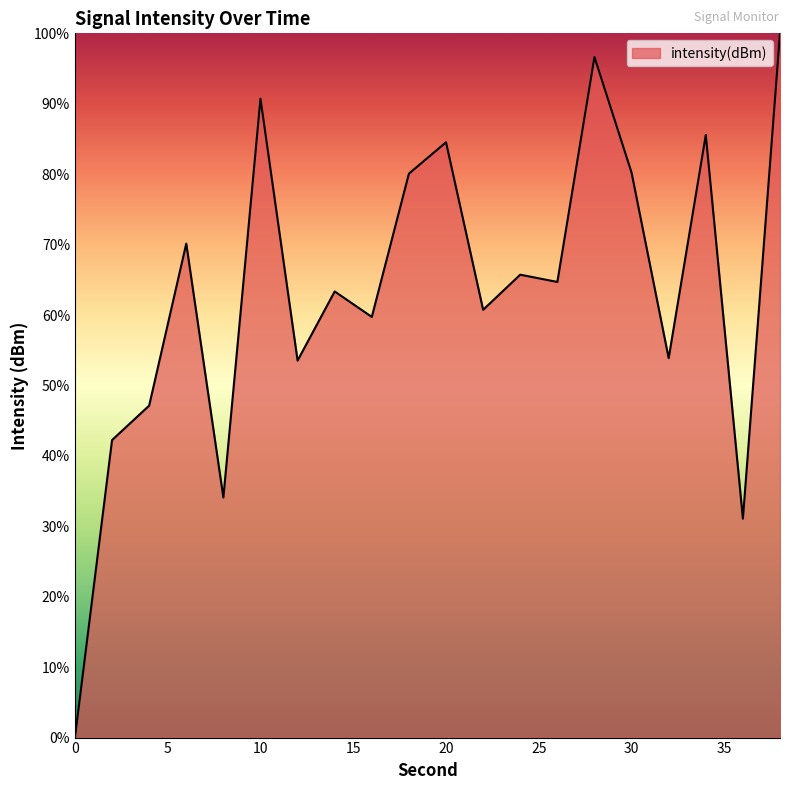

Reading left to right, list all the values displayed in this chart.

0=0.0	2=42.2	4=47.1	6=70.1	8=34.1	10=90.7	12=53.5	14=63.3	16=59.7	18=80.1	20=84.5	22=60.7	24=65.7	26=64.7	28=96.6	30=80.2	32=53.9	34=85.6	36=31.1	38=100.0